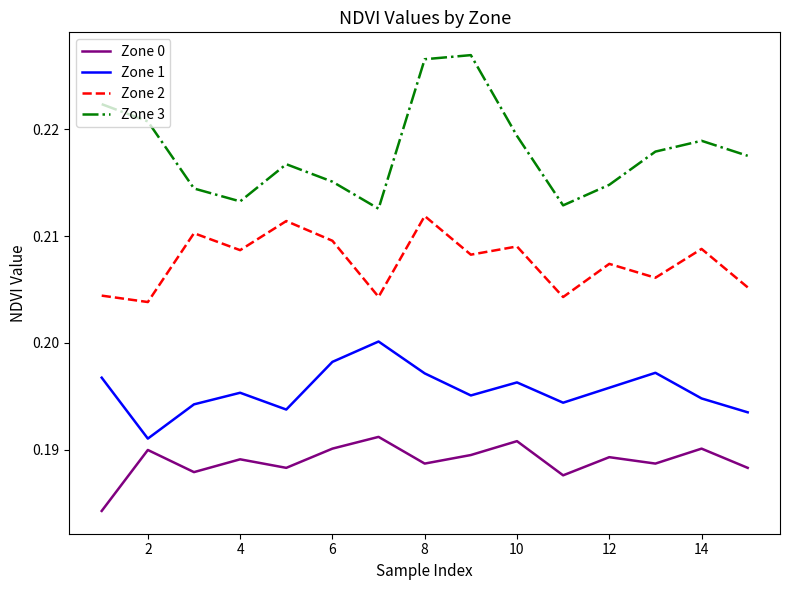

Which series has the largest total across all categories?

Zone 3